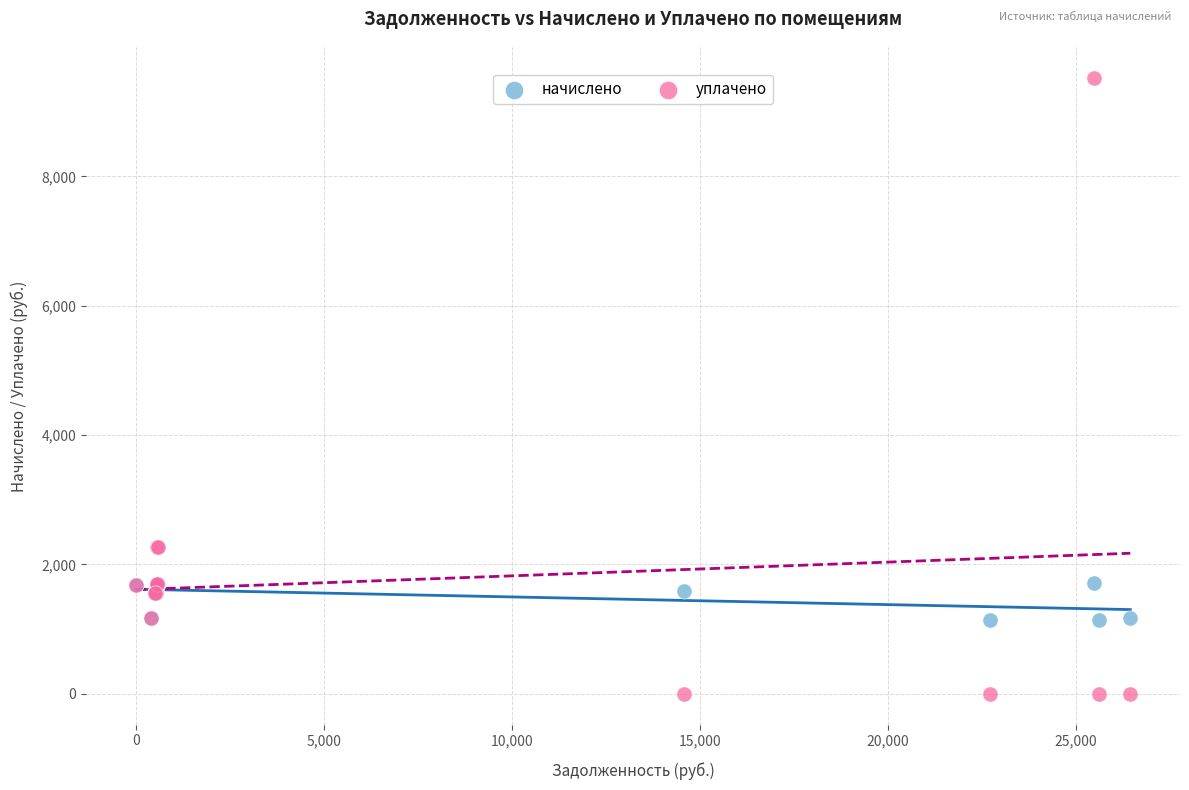

What are all the series names shown in the legend?

начислено, уплачено